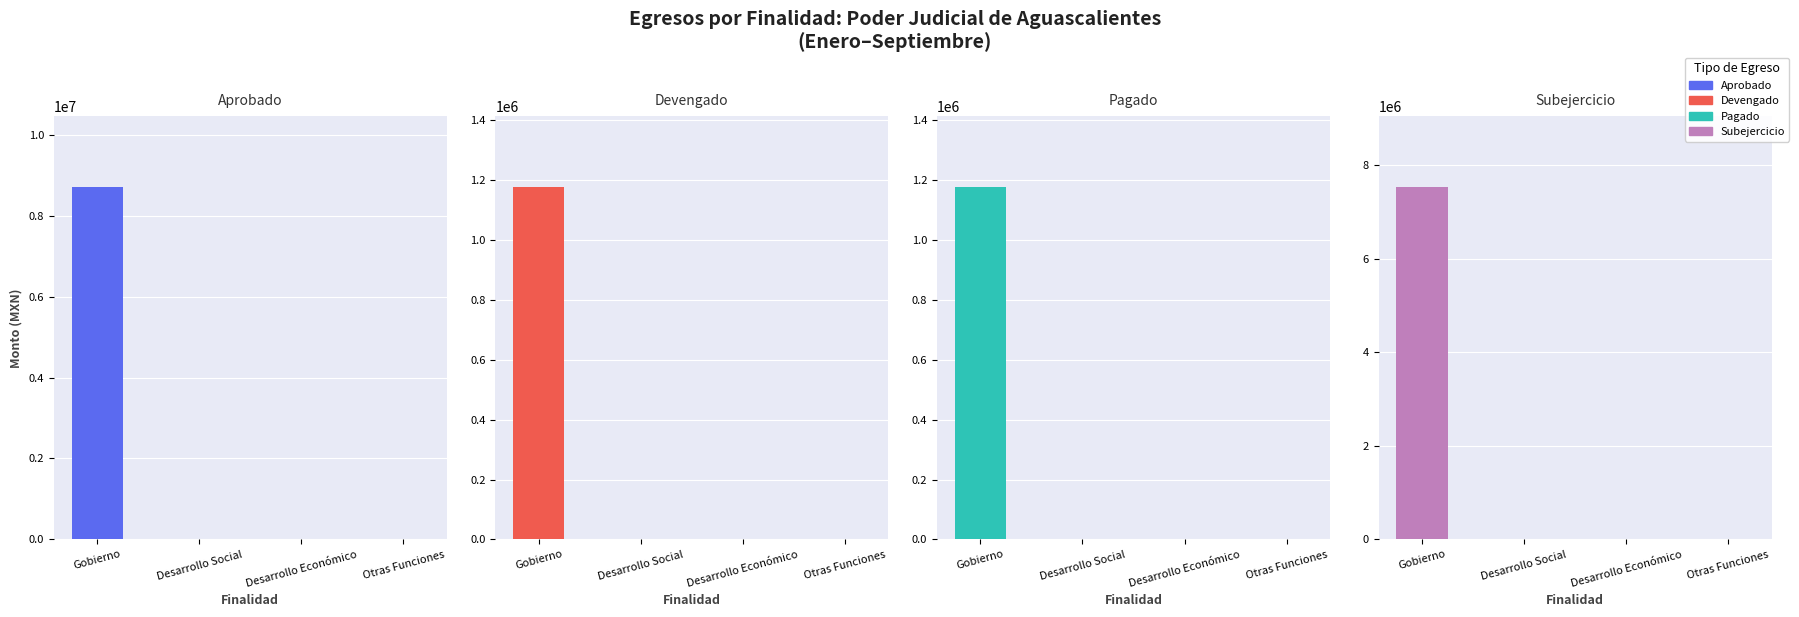

What is the label of the 2nd bar from the left?

Desarrollo Social